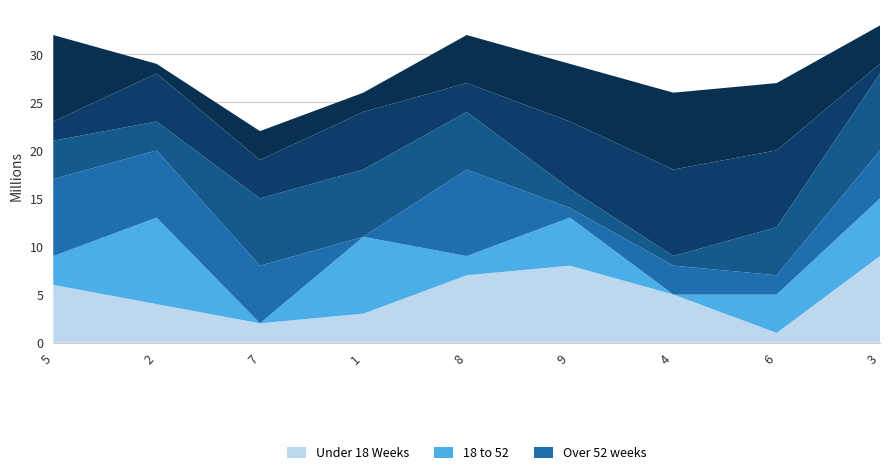

Does the chart have visible grid lines?

Yes